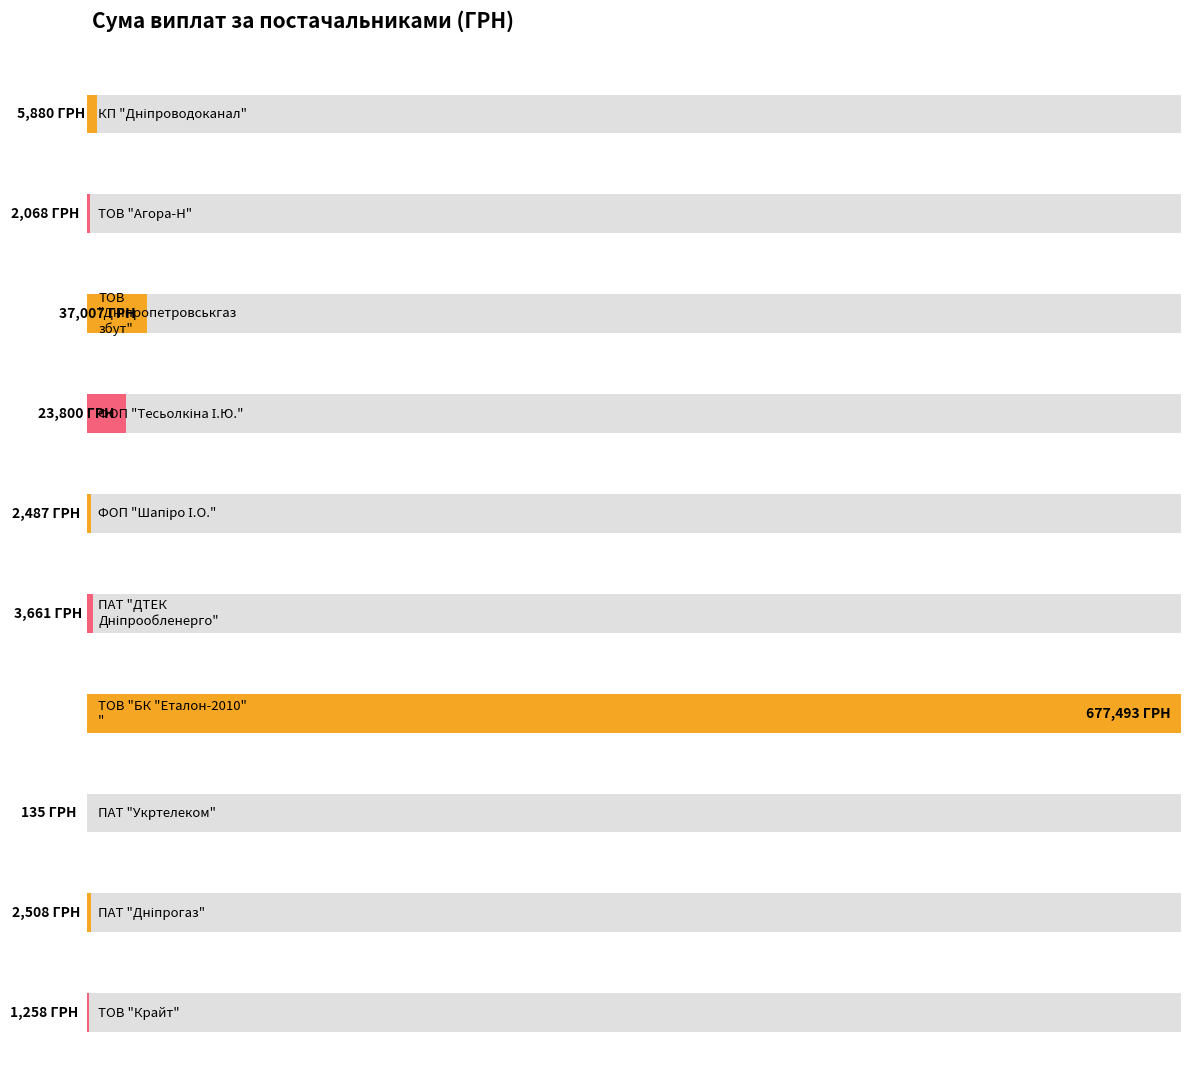

How many data points are above 3660?

5